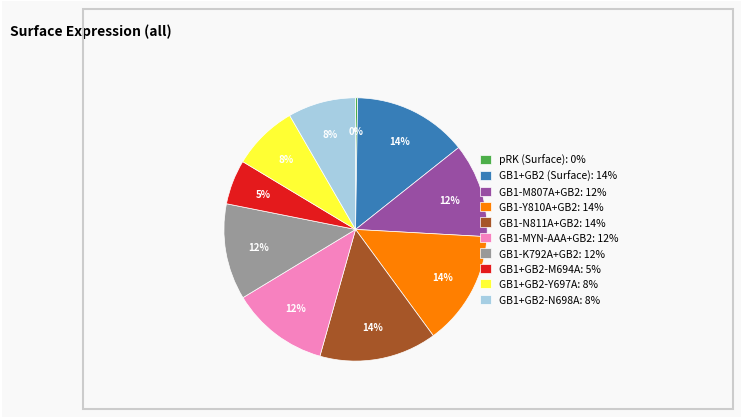

What percentage is the GB1+GB2-Y697A slice, to the nearest percent?

8%